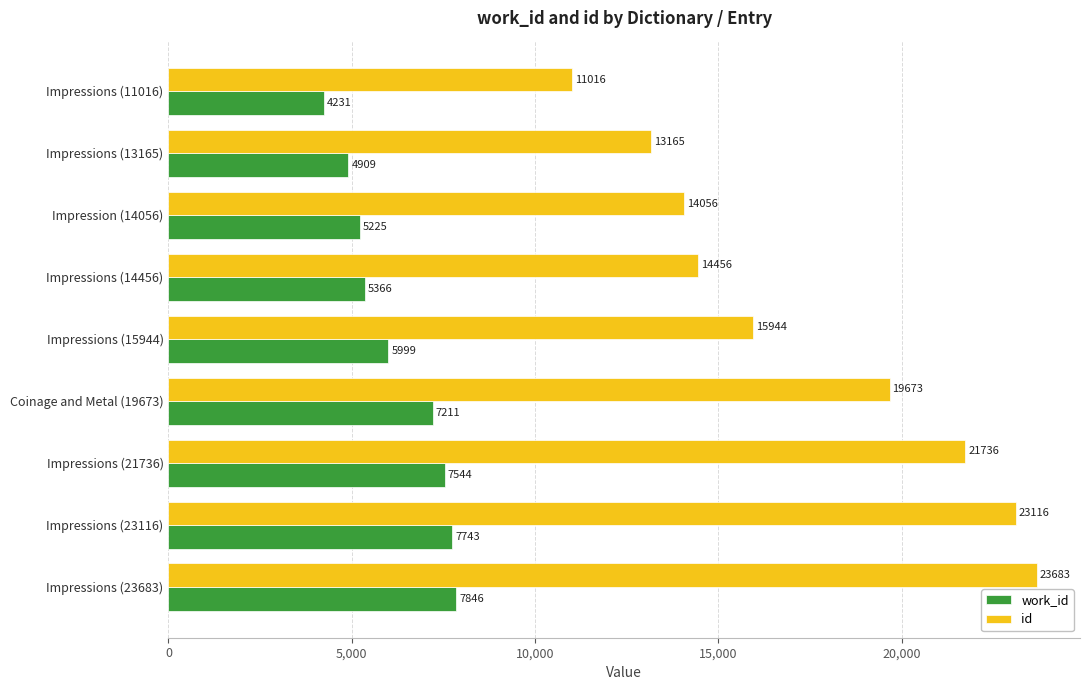

Which series changed the most between Impressions (11016) and Impression (14056)?

id